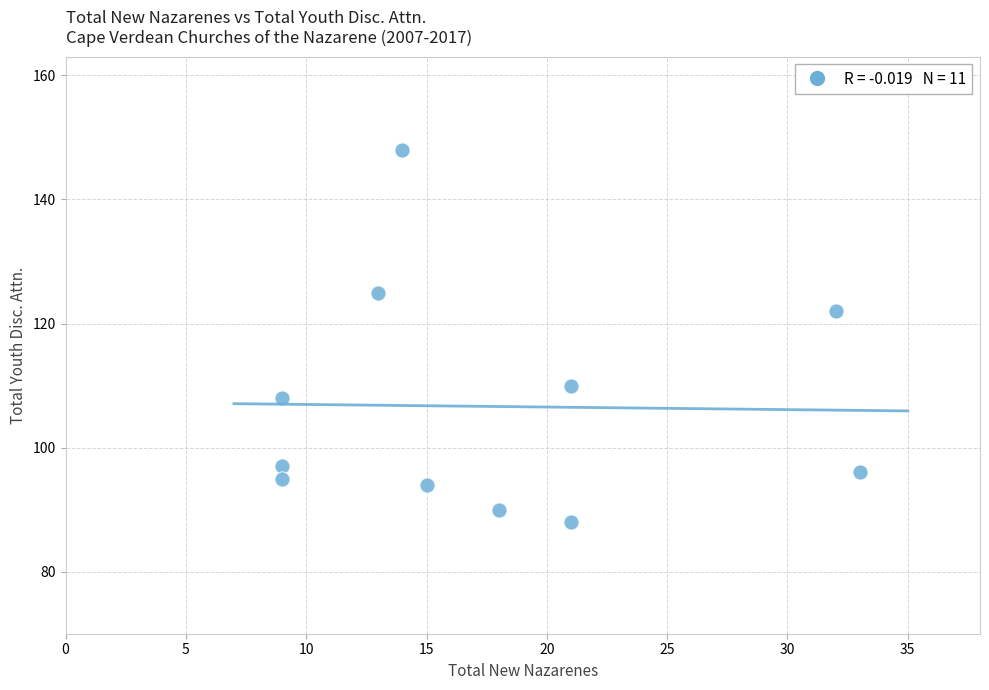

What Y value in the scatter plot is closest to 118?

122